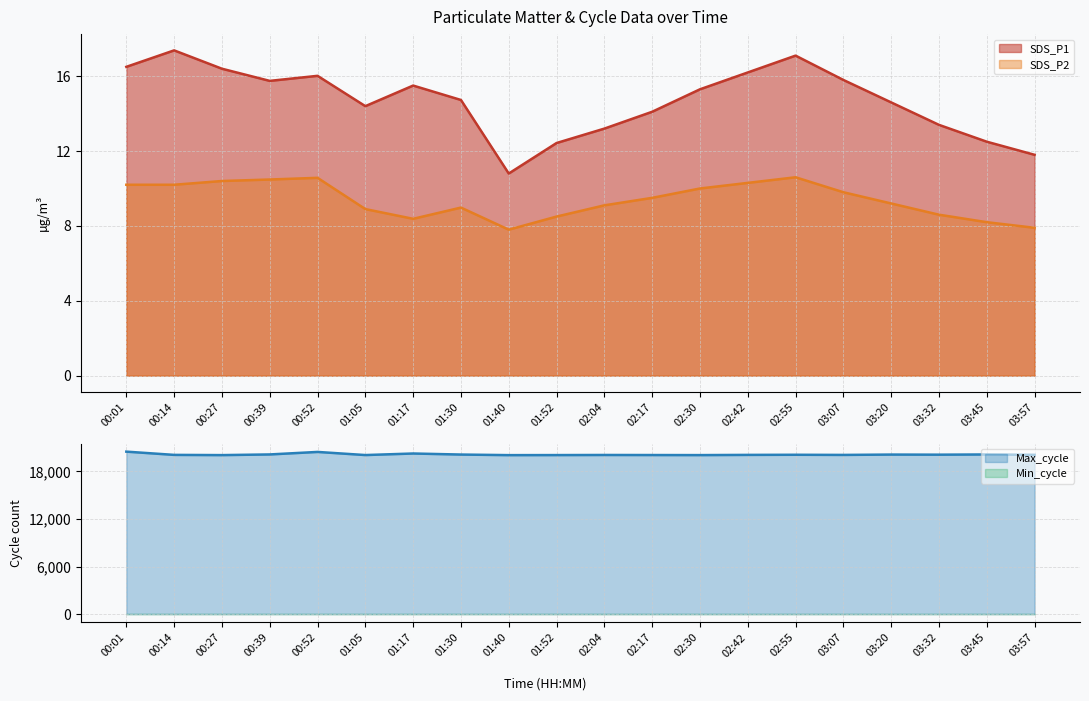

What is the highest value of the SDS_P2 series?

10.6